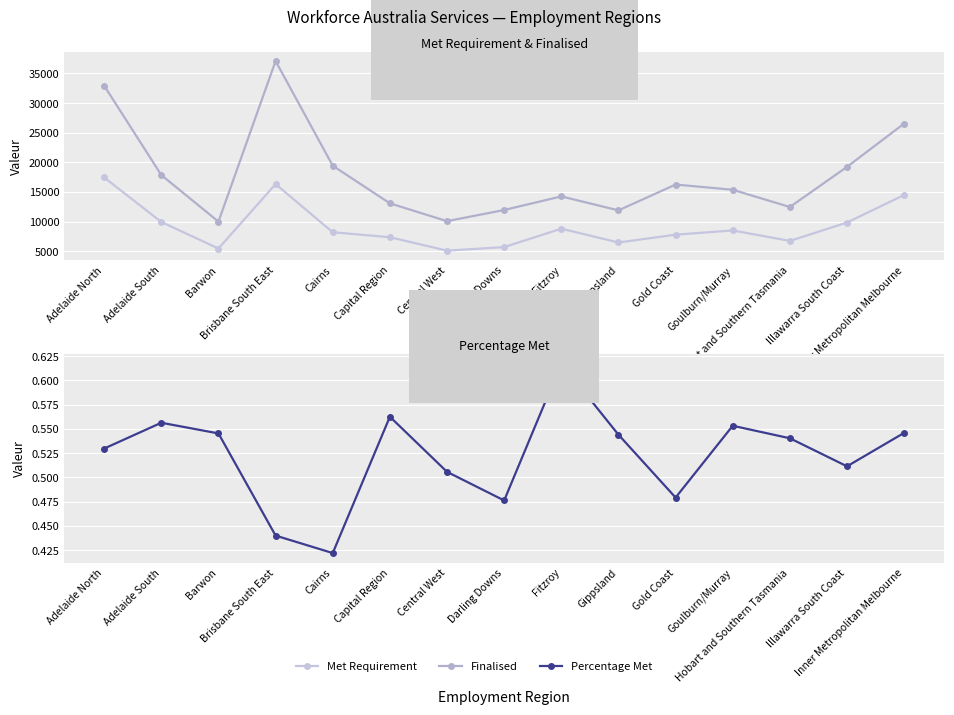

Is the value of Percentage Met at Gippsland greater than the value of Finalised at Gippsland?

No